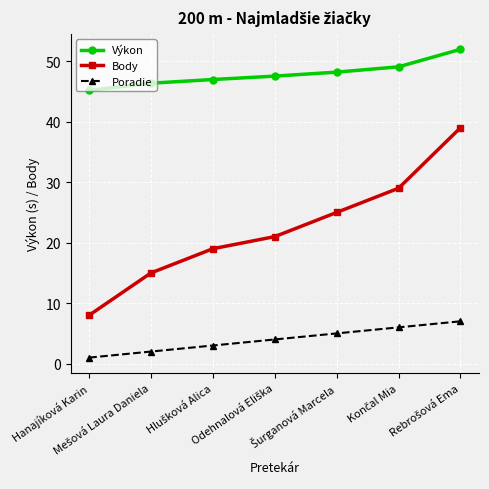

Which series has the widest spread of values?

Body